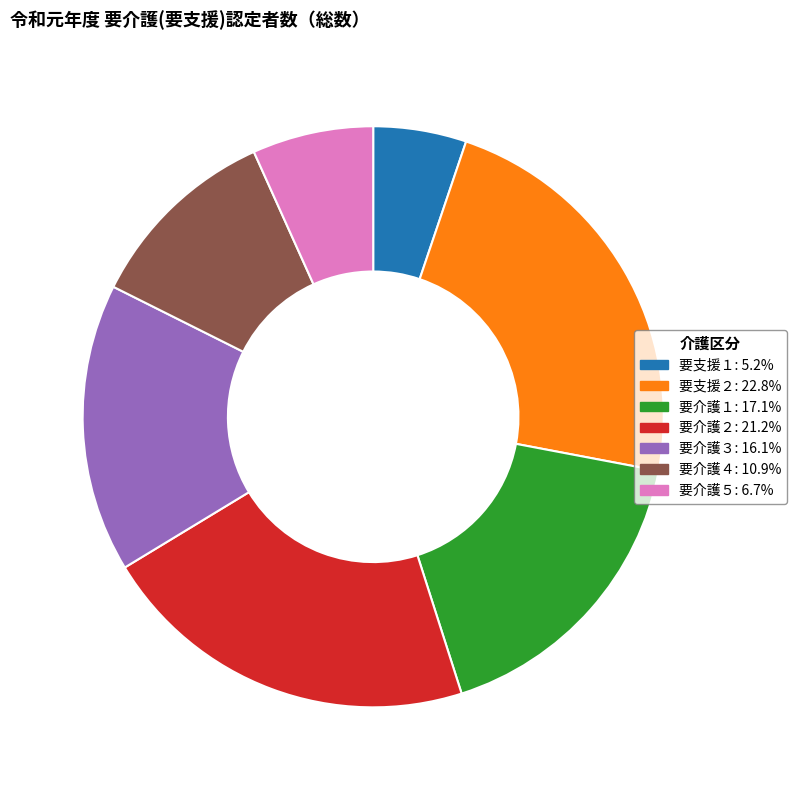

Which category has the smallest portion of the pie?

要支援１